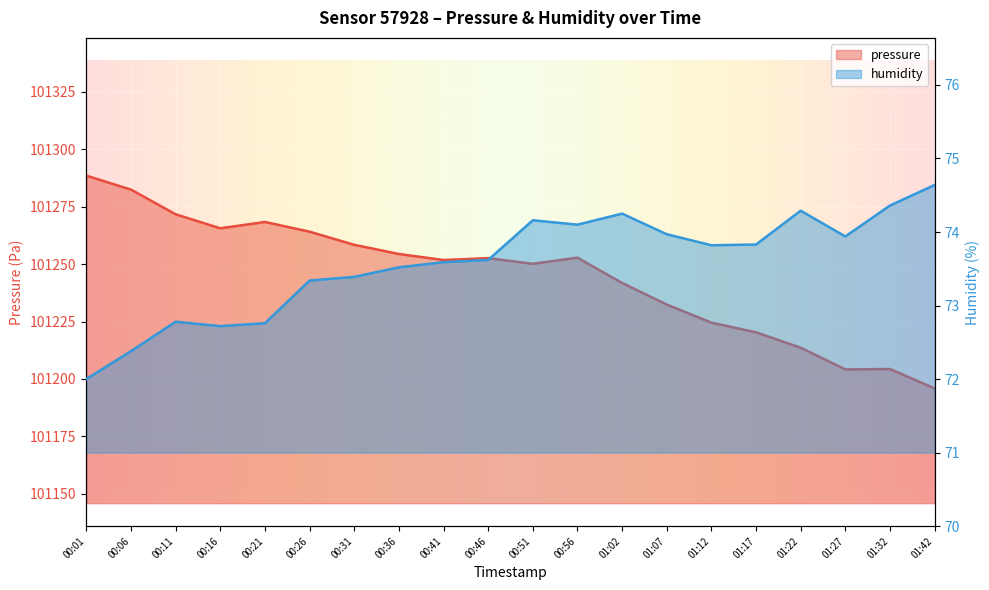

Is it true that humidity equals 72.8 at 00:21?

True